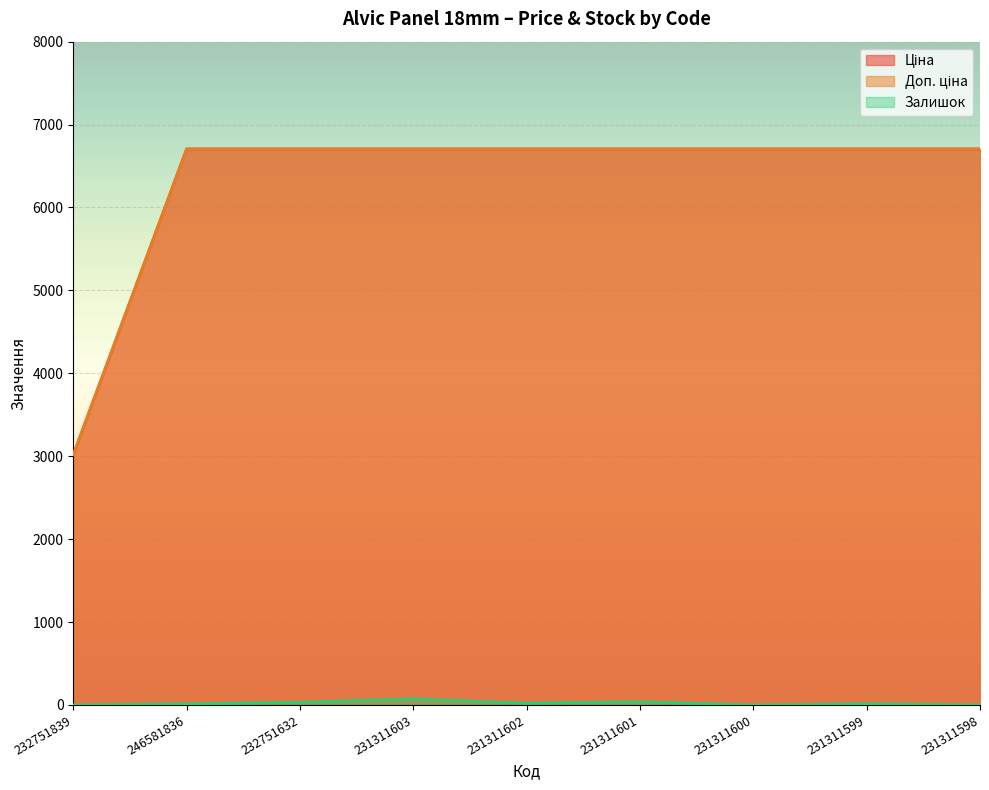

At which label does Доп. ціна reach its peak?

246581836